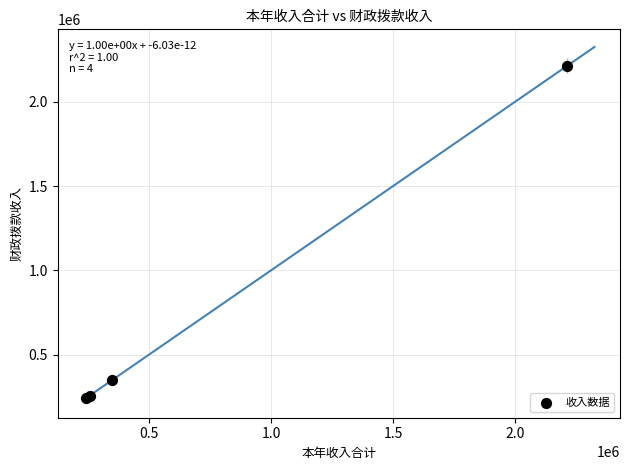

What Y value in the scatter plot is closest to 1228411?

348685.9